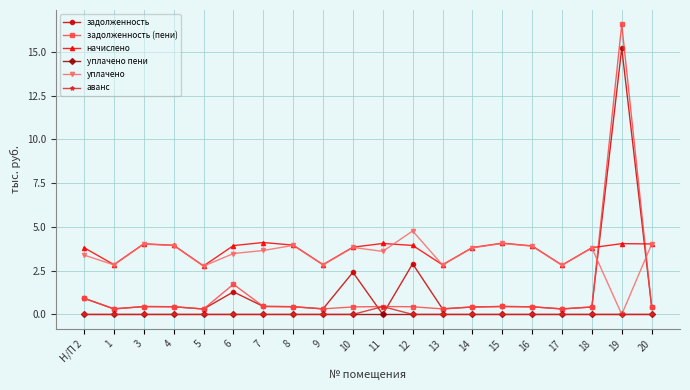

What is the label of the 9th point from the left?

9